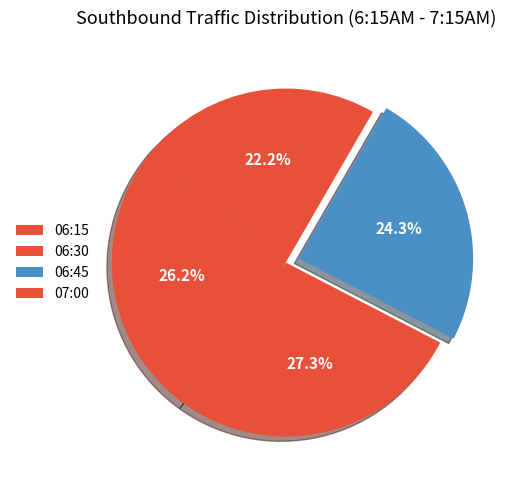

The 06:15 slice represents 39% of the pie. True or false?

False